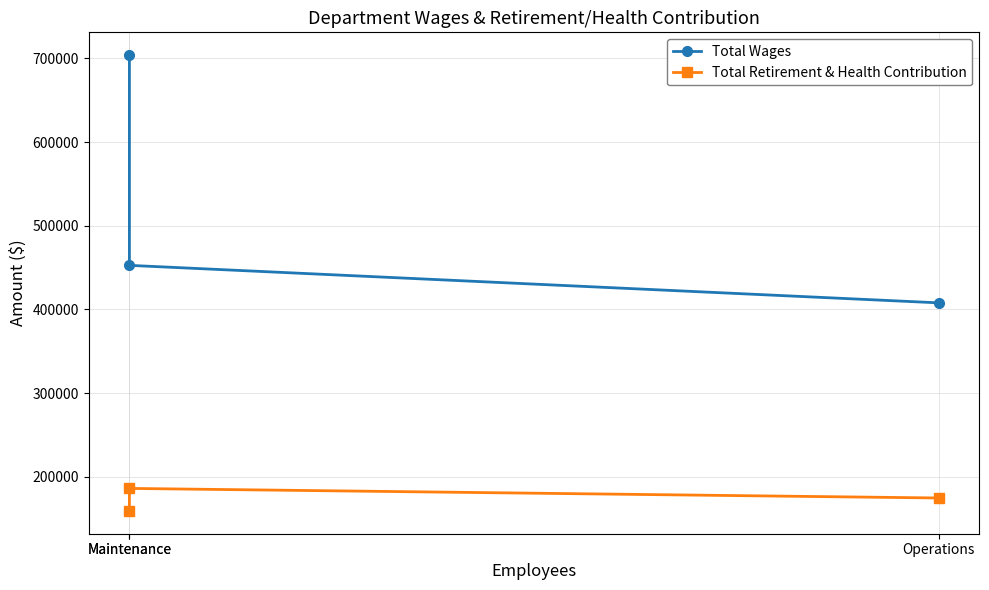

At how many categories does at least one series exceed 529232?

1